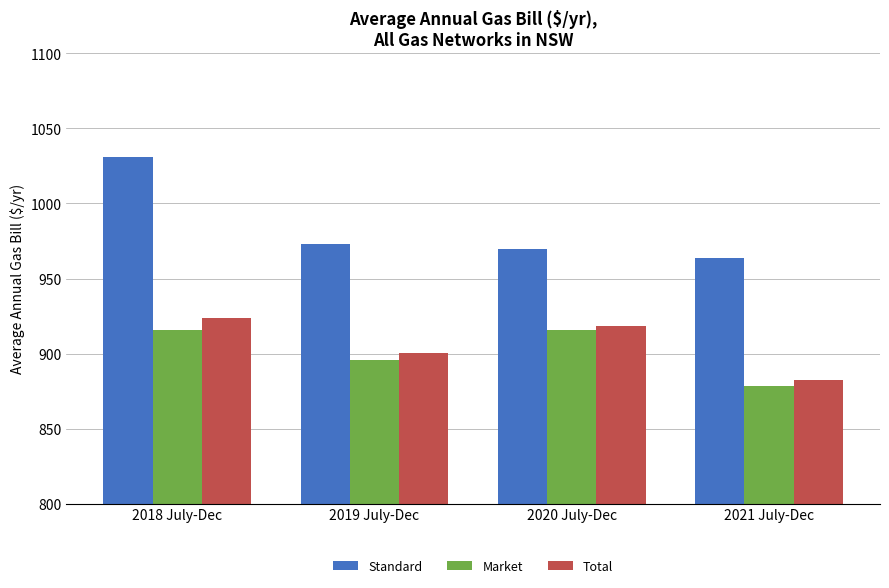

What is the difference between the Market values at 2018 July-Dec and 2019 July-Dec?

19.5